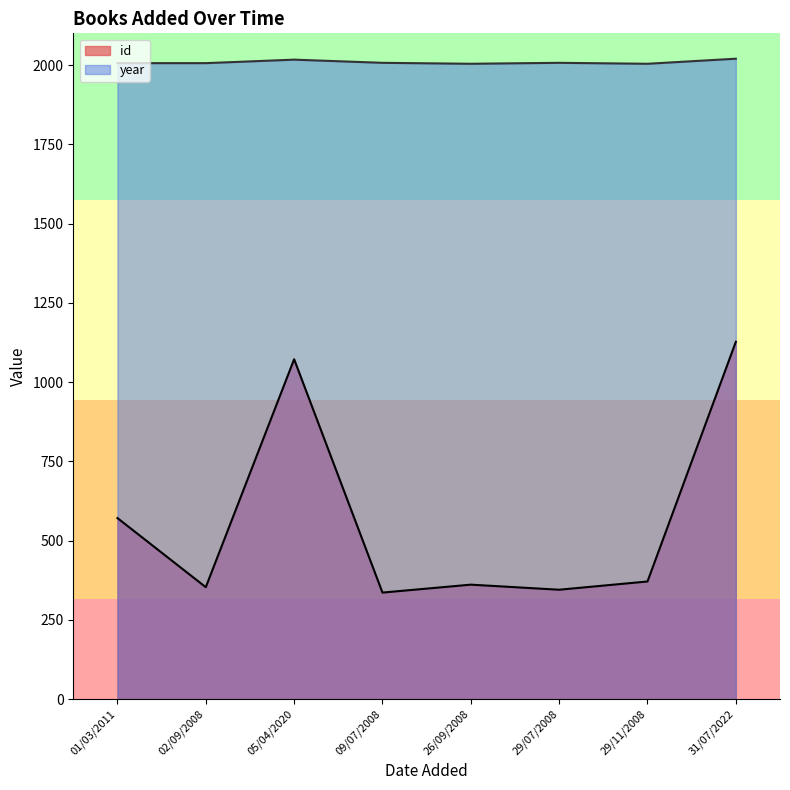

The value of year at 26/09/2008 is 1199. True or false?

False